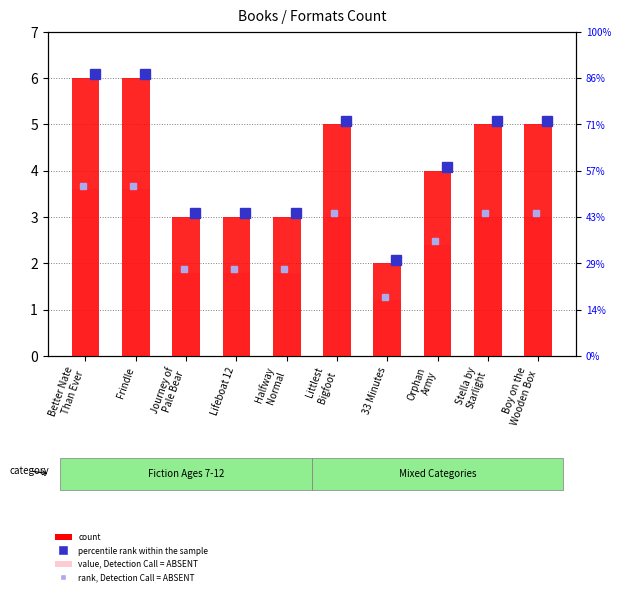

What is the maximum value for count?

6.0